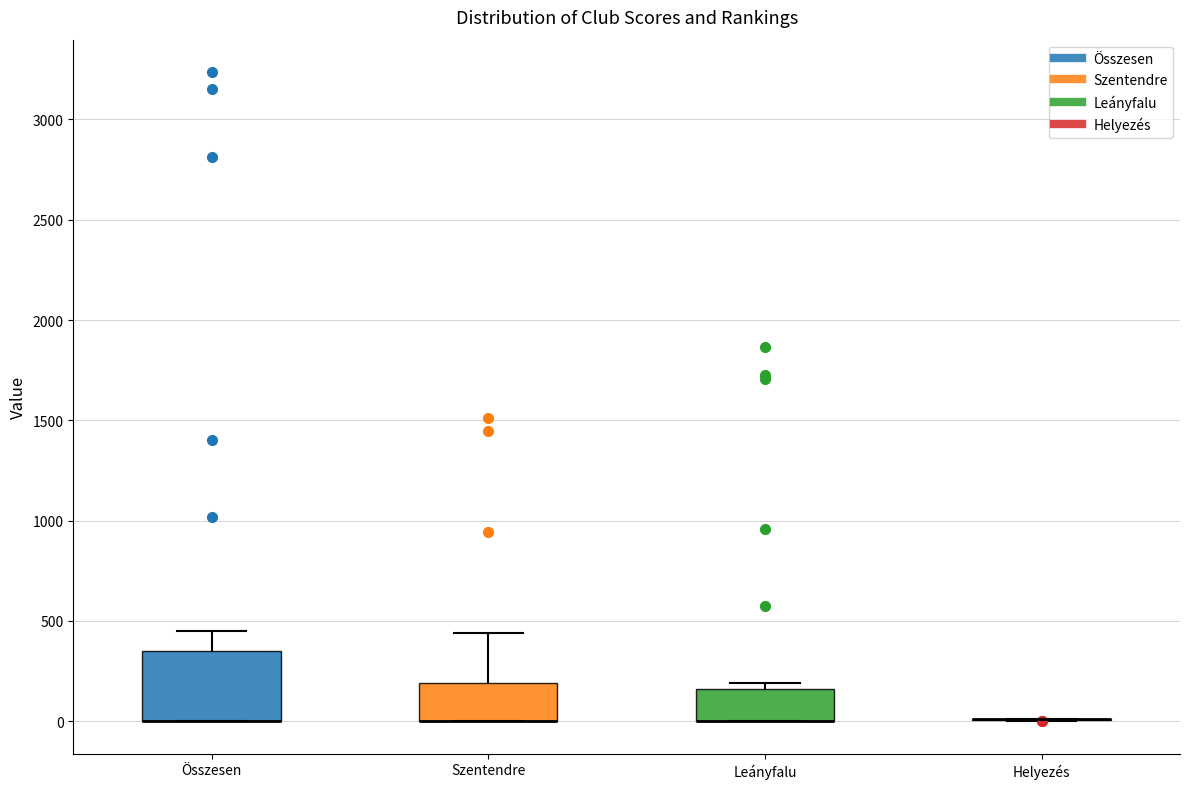

Reading left to right, transcribe this box plot: for each box, give where its median line is, the range the box spans, and where its two whiskers end, as read against the y-axis. The values are not printed on the chart, so give them approximately, as read against the axis.

Összesen: median 0 (drawn on the box's lower edge), box 0 to 350, whiskers 0 to 450
Szentendre: median 0 (drawn on the box's lower edge), box 0 to 200, whiskers 0 to 450
Leányfalu: median 0 (drawn on the box's lower edge), box 0 to 150, whiskers 0 to 200
Helyezés: box collapsed to a line at 0, whiskers 0 to 0